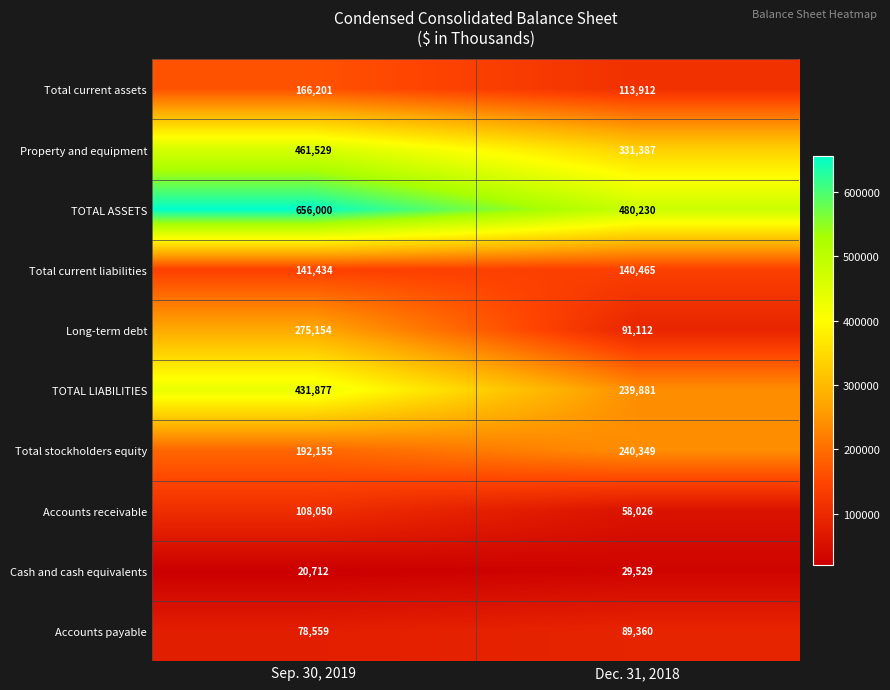

Which label corresponds to the smallest value in the chart?

Sep. 30, 2019